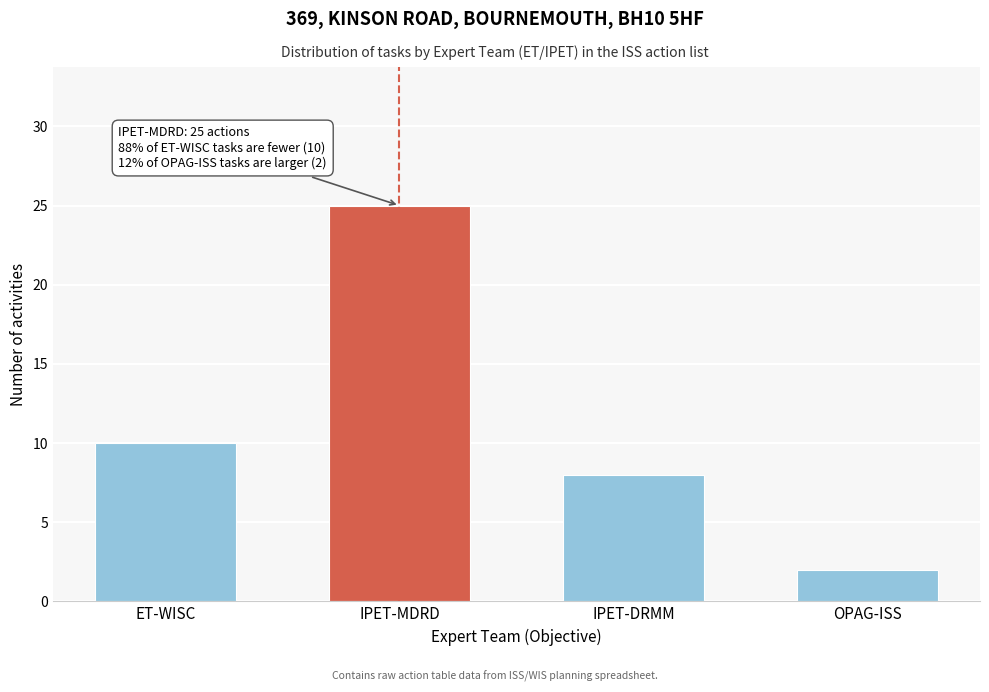

Reading left to right, list all the values displayed in this chart.

10	25	8	2